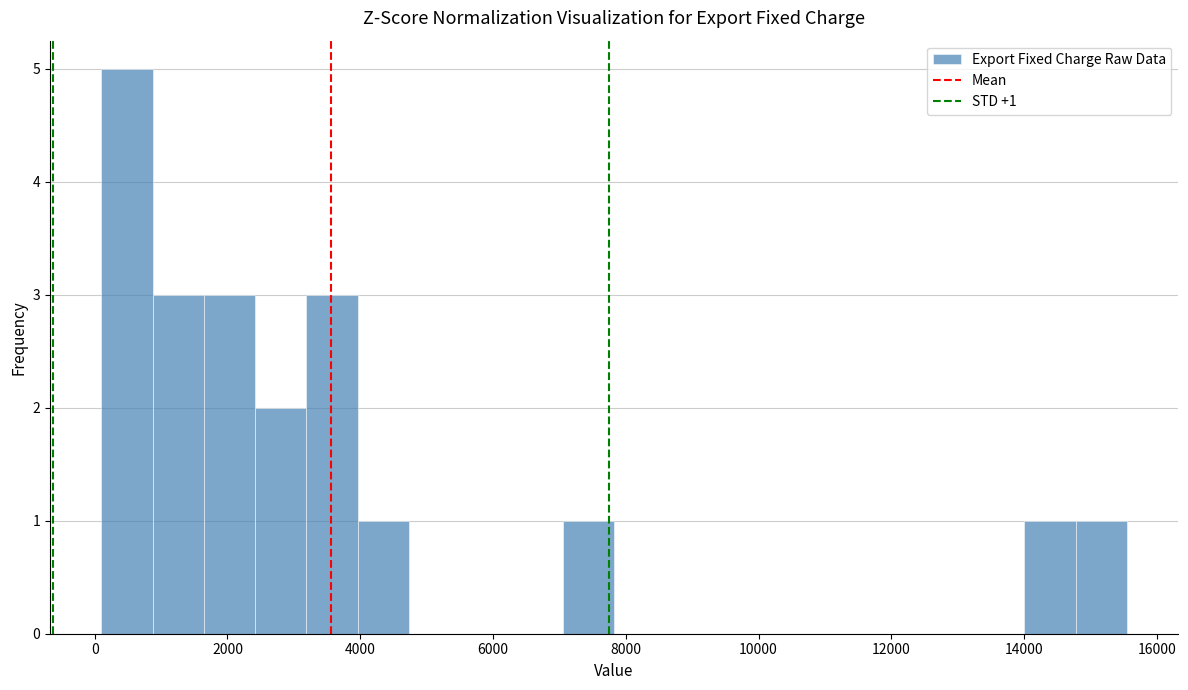

Around what value on the x-axis is the tallest bar? Give the approximate position of its centre, as read against the axis.

400